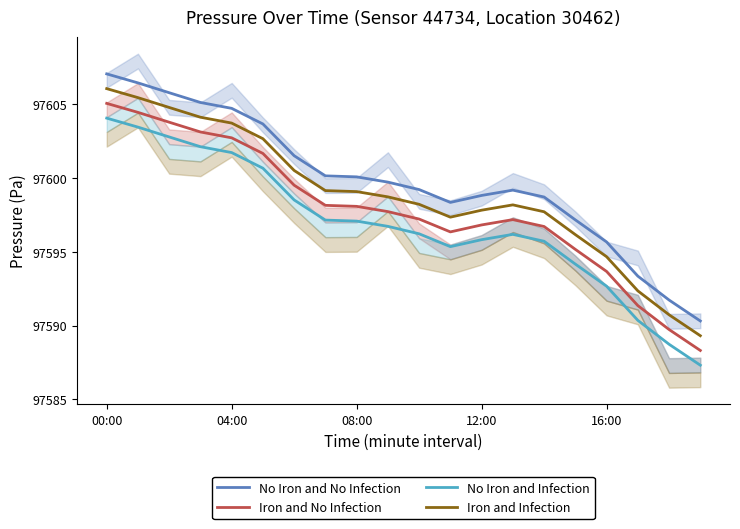

Reading left to right, list all the values displayed in this chart.

No Iron and No Infection: 97607.1	97606.5	97605.8	97605.1	97604.7	97603.7	97601.5	97600.2	97600.1	97599.7	97599.2	97598.4	97598.8	97599.2	97598.7	97597.2	97595.7	97593.4	97591.7	97590.3
Iron and No Infection: 97605.1	97604.5	97603.8	97603.1	97602.7	97601.7	97599.5	97598.2	97598.1	97597.7	97597.2	97596.4	97596.8	97597.2	97596.7	97595.2	97593.7	97591.4	97589.7	97588.3
No Iron and Infection: 97604.1	97603.5	97602.8	97602.1	97601.7	97600.7	97598.5	97597.2	97597.1	97596.7	97596.2	97595.4	97595.8	97596.2	97595.7	97594.2	97592.7	97590.4	97588.7	97587.3
Iron and Infection: 97606.1	97605.5	97604.8	97604.1	97603.7	97602.7	97600.5	97599.2	97599.1	97598.7	97598.2	97597.4	97597.8	97598.2	97597.7	97596.2	97594.7	97592.4	97590.7	97589.3